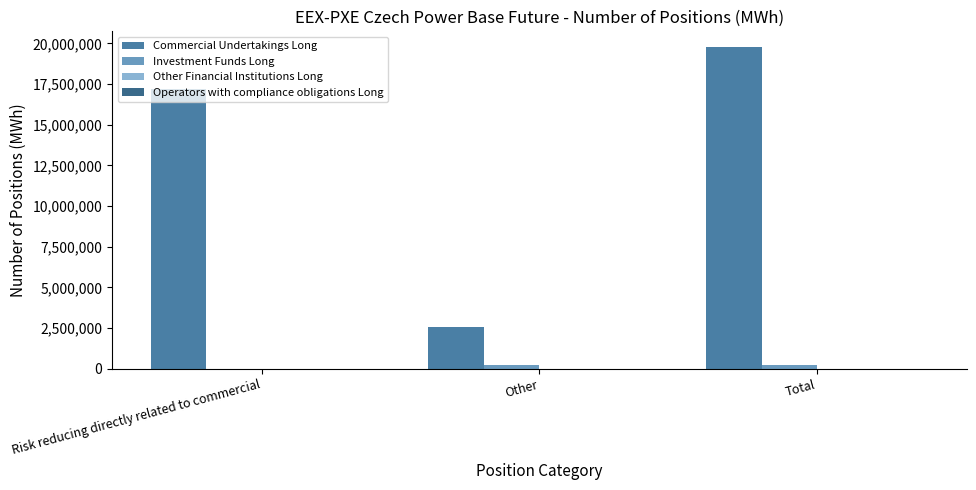

At which category is the sum across all series the highest?

Total